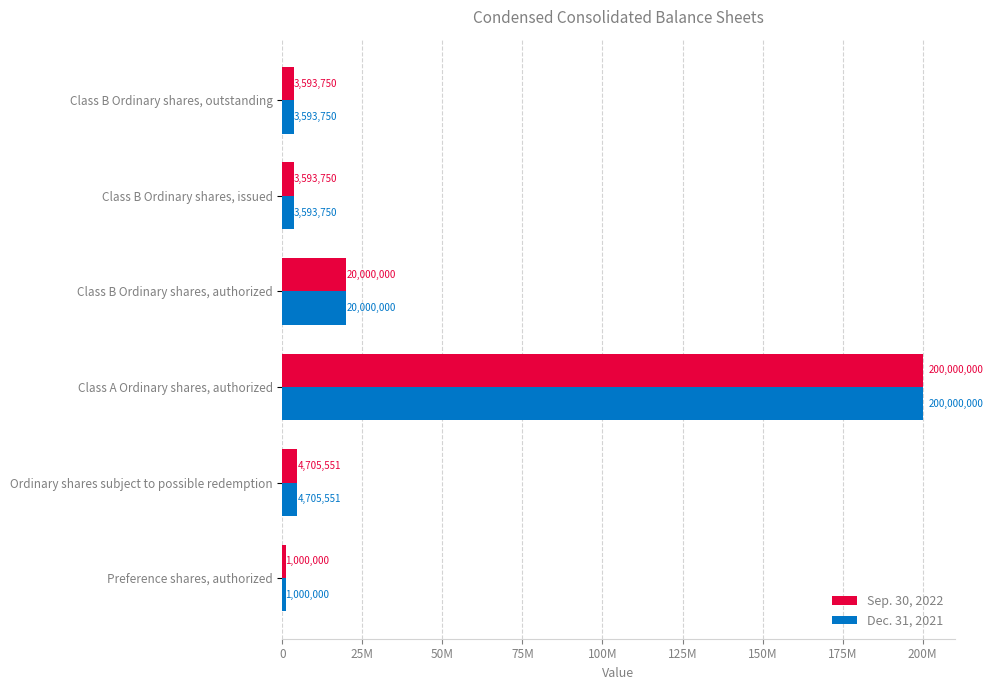

What are all the series names shown in the legend?

Sep. 30, 2022, Dec. 31, 2021